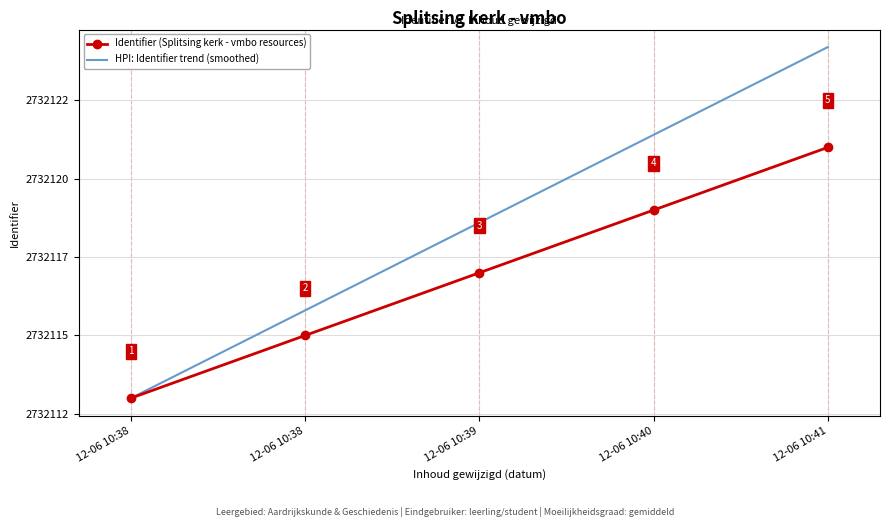

Reading right to left, what are all the values shown in this chart?

Identifier (Splitsing kerk - vmbo resources): 2732121.0	2732119.0	2732117.0	2732115.0	2732113.0
HPI: Identifier trend (smoothed): 2732124.2	2732121.4	2732118.6	2732115.8	2732113.0